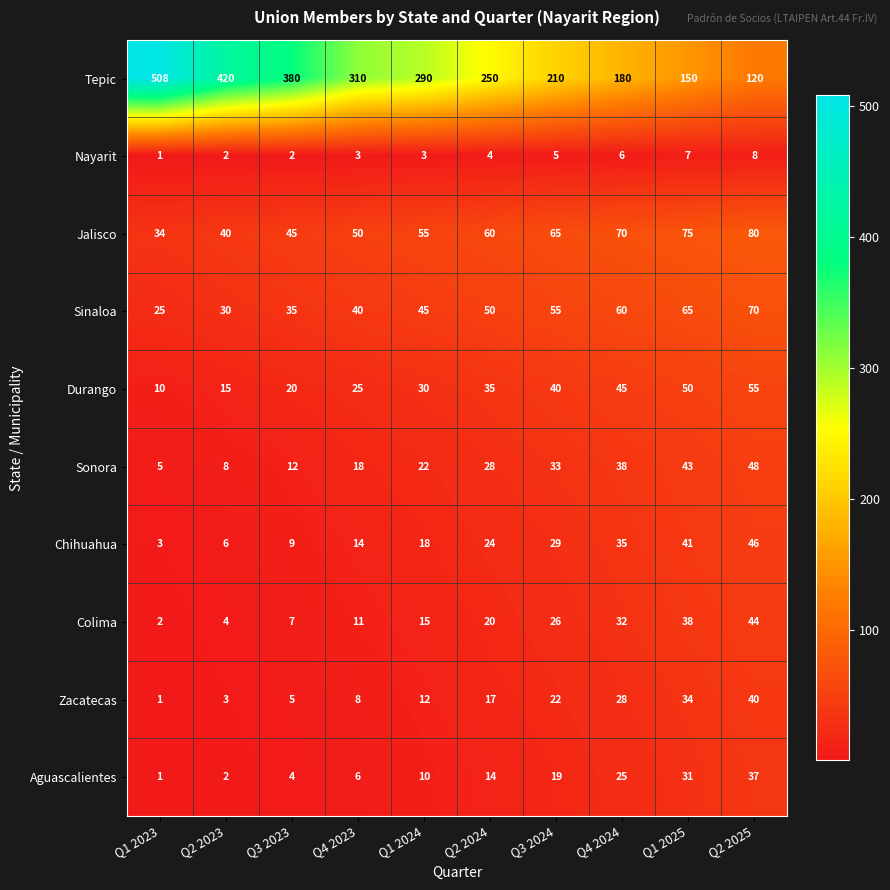

Count the number of categories in the chart.

10